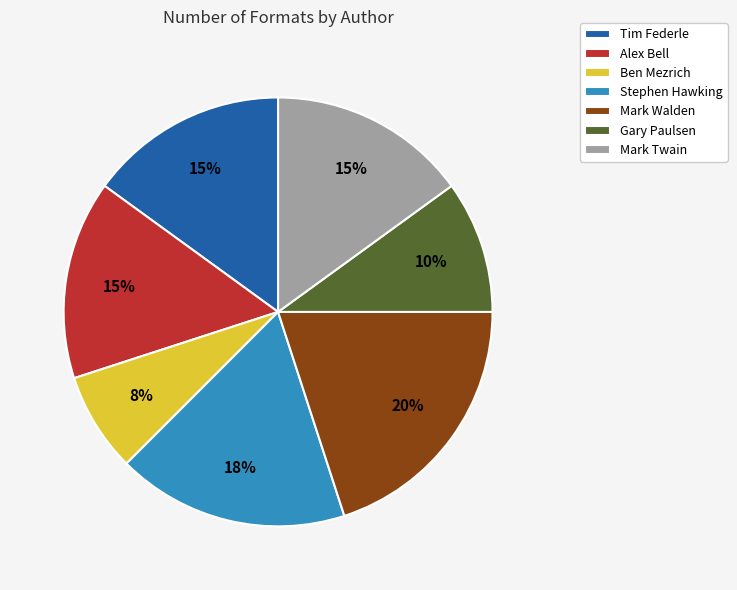

How many segments does this pie chart have?

7